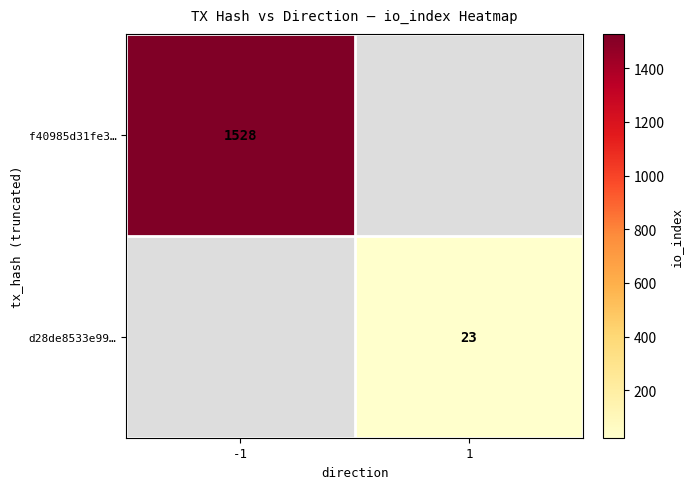

The f40985d31fe3… series shows 2478 at -1. True or false?

False